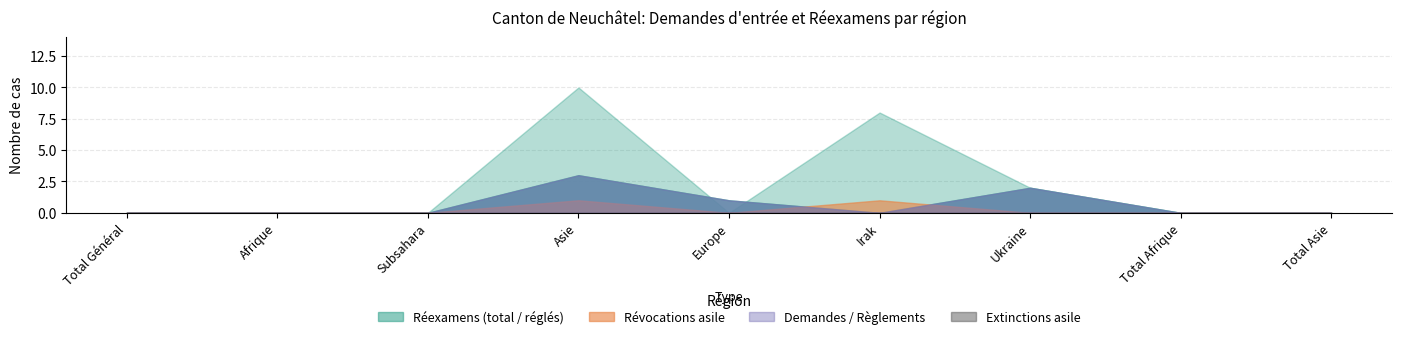

In Révocations asile, how many points are higher than both neighbors (excluding endpoints)?

2